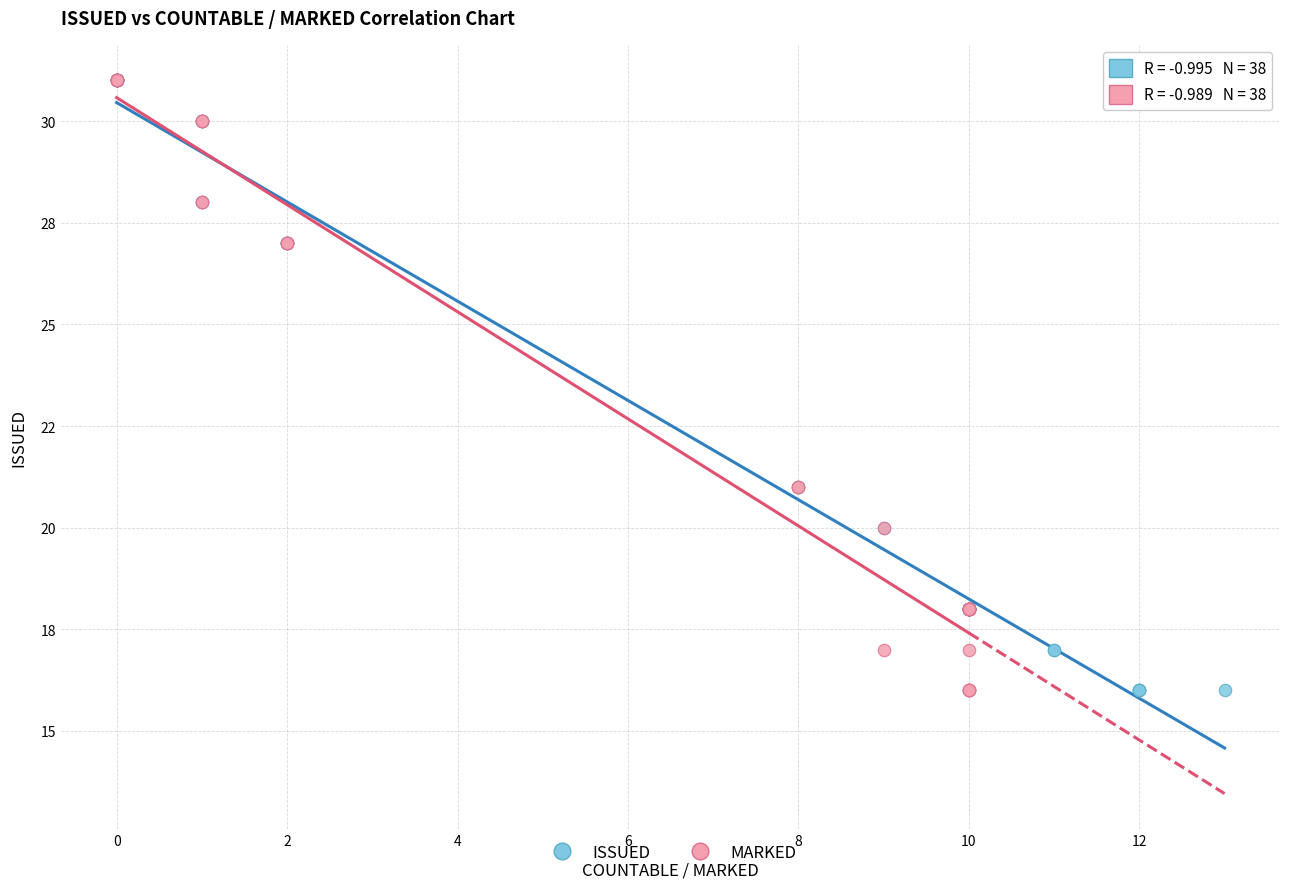

What are all the series names shown in the legend?

ISSUED, MARKED